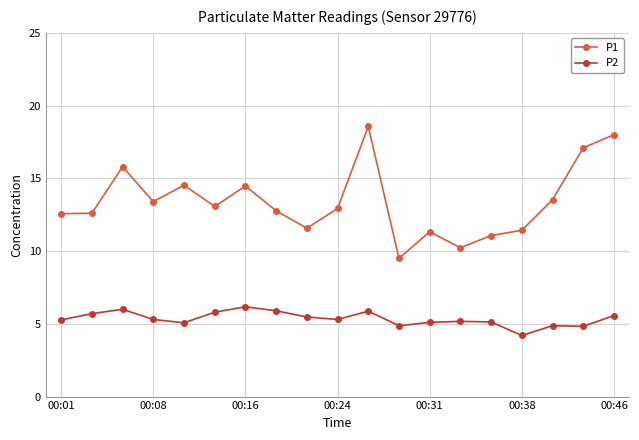

List the series in order of their overall mean, lowest first.

P2, P1